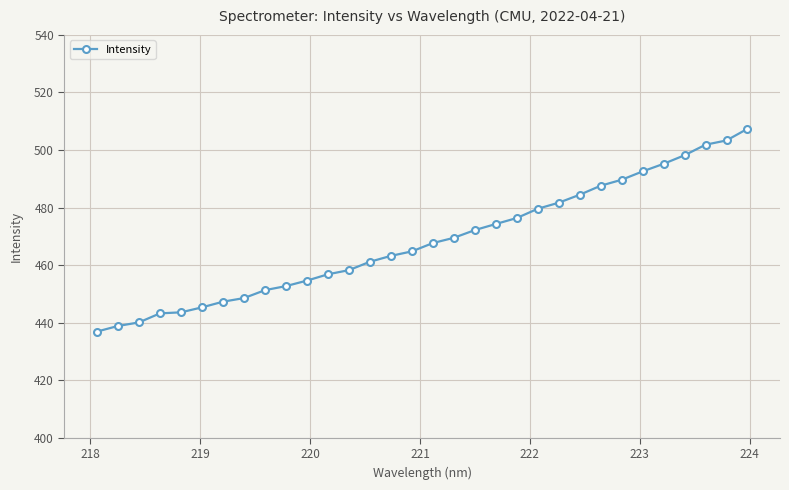

What is the maximum value shown in the chart?

507.4